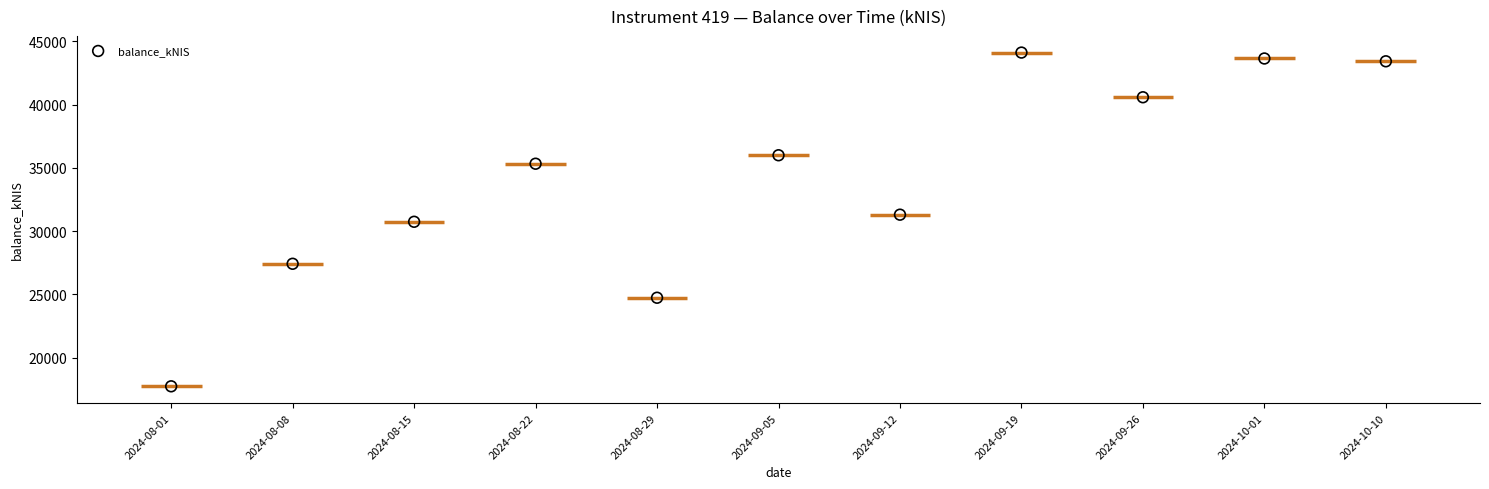

What is the average Y value?

34091.3